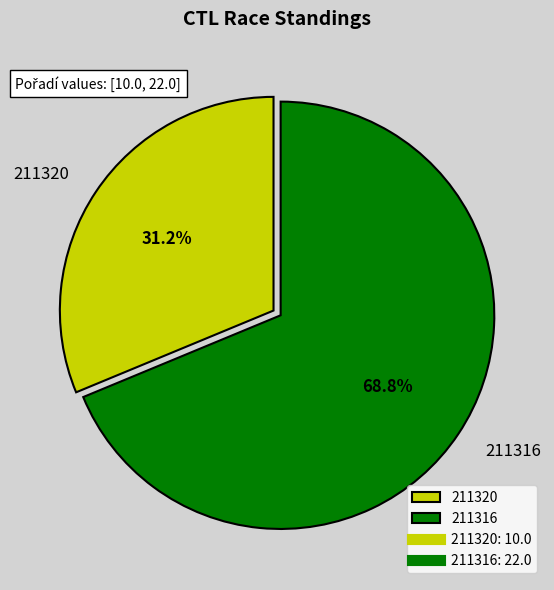

How many slices are in this pie chart?

2